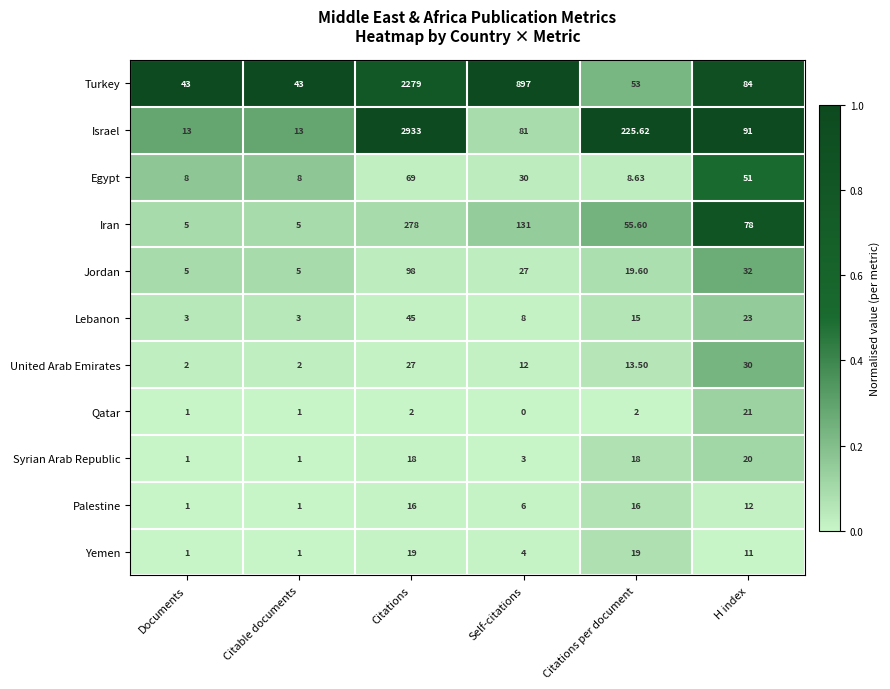

Rank the series at Citations from lowest to highest value.

Qatar, Palestine, Syrian Arab Republic, Yemen, United Arab Emirates, Lebanon, Egypt, Jordan, Iran, Turkey, Israel